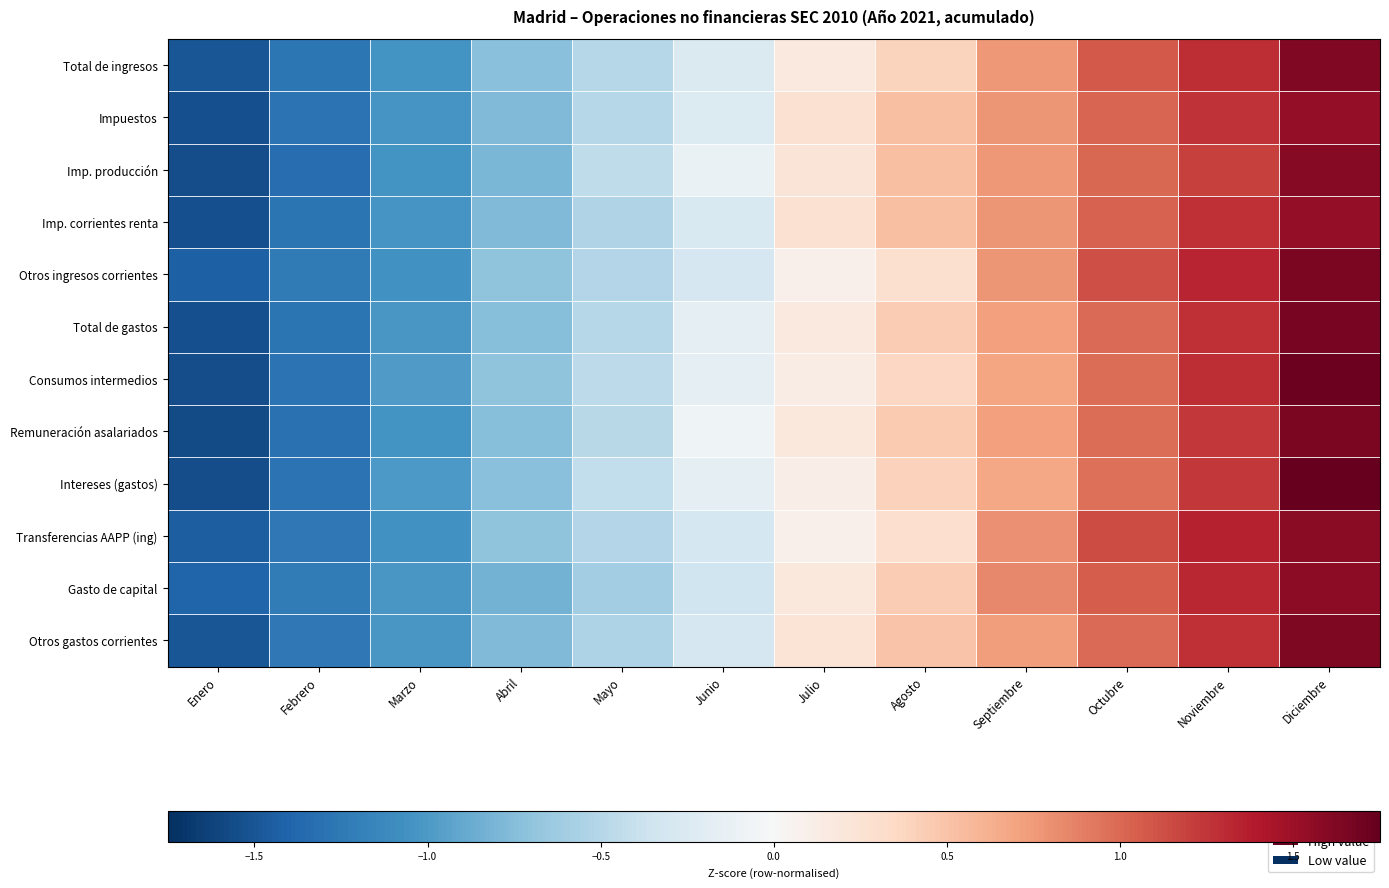

Reading left to right, what are all the values shown in this chart?

Total de ingresos: Enero=-1.5	Febrero=-1.3	Marzo=-1.0	Abril=-0.7	Mayo=-0.5	Junio=-0.3	Julio=0.2	Agosto=0.4	Septiembre=0.8	Octubre=1.1	Noviembre=1.3	Diciembre=1.6
Impuestos: Enero=-1.5	Febrero=-1.3	Marzo=-1.0	Abril=-0.8	Mayo=-0.5	Junio=-0.2	Julio=0.3	Agosto=0.5	Septiembre=0.8	Octubre=1.0	Noviembre=1.3	Diciembre=1.5
Imp. producción: Enero=-1.6	Febrero=-1.3	Marzo=-1.0	Abril=-0.8	Mayo=-0.4	Junio=-0.1	Julio=0.2	Agosto=0.5	Septiembre=0.8	Octubre=1.0	Noviembre=1.2	Diciembre=1.6
Imp. corrientes renta: Enero=-1.5	Febrero=-1.3	Marzo=-1.0	Abril=-0.8	Mayo=-0.5	Junio=-0.3	Julio=0.3	Agosto=0.5	Septiembre=0.8	Octubre=1.0	Noviembre=1.3	Diciembre=1.5
Otros ingresos corrientes: Enero=-1.4	Febrero=-1.2	Marzo=-1.1	Abril=-0.7	Mayo=-0.5	Junio=-0.3	Julio=0.1	Agosto=0.3	Septiembre=0.8	Octubre=1.1	Noviembre=1.3	Diciembre=1.6
Total de gastos: Enero=-1.5	Febrero=-1.3	Marzo=-1.0	Abril=-0.7	Mayo=-0.5	Junio=-0.2	Julio=0.2	Agosto=0.4	Septiembre=0.7	Octubre=1.0	Noviembre=1.3	Diciembre=1.7
Consumos intermedios: Enero=-1.6	Febrero=-1.3	Marzo=-1.0	Abril=-0.7	Mayo=-0.5	Junio=-0.2	Julio=0.1	Agosto=0.4	Septiembre=0.7	Octubre=1.0	Noviembre=1.3	Diciembre=1.7
Remuneración asalariados: Enero=-1.6	Febrero=-1.3	Marzo=-1.0	Abril=-0.7	Mayo=-0.5	Junio=-0.1	Julio=0.2	Agosto=0.5	Septiembre=0.7	Octubre=1.0	Noviembre=1.2	Diciembre=1.6
Intereses (gastos): Enero=-1.5	Febrero=-1.3	Marzo=-1.0	Abril=-0.7	Mayo=-0.4	Junio=-0.2	Julio=0.1	Agosto=0.4	Septiembre=0.7	Octubre=1.0	Noviembre=1.2	Diciembre=1.8
Transferencias AAPP (ing): Enero=-1.4	Febrero=-1.2	Marzo=-1.1	Abril=-0.7	Mayo=-0.5	Junio=-0.3	Julio=0.1	Agosto=0.3	Septiembre=0.8	Octubre=1.1	Noviembre=1.4	Diciembre=1.6
Gasto de capital: Enero=-1.4	Febrero=-1.2	Marzo=-1.0	Abril=-0.8	Mayo=-0.6	Junio=-0.3	Julio=0.2	Agosto=0.4	Septiembre=0.8	Octubre=1.1	Noviembre=1.3	Diciembre=1.6
Otros gastos corrientes: Enero=-1.5	Febrero=-1.3	Marzo=-1.0	Abril=-0.8	Mayo=-0.5	Junio=-0.3	Julio=0.2	Agosto=0.5	Septiembre=0.7	Octubre=1.0	Noviembre=1.3	Diciembre=1.6